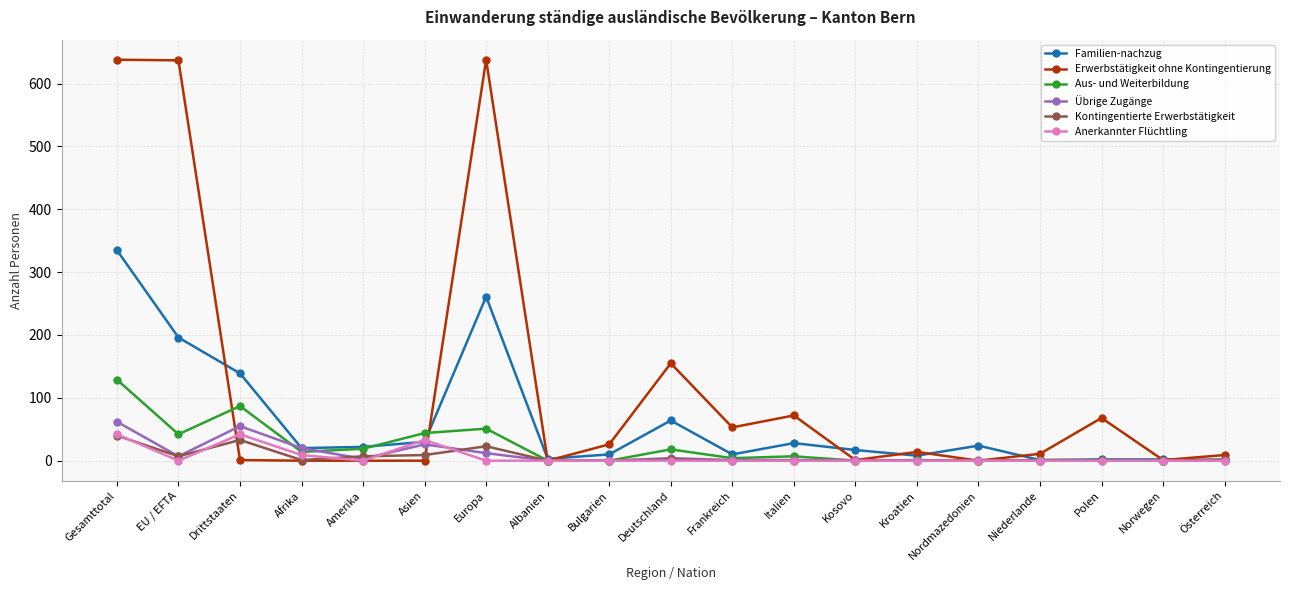

Where is Aus- und Weiterbildung nearest to the value 64?

Europa